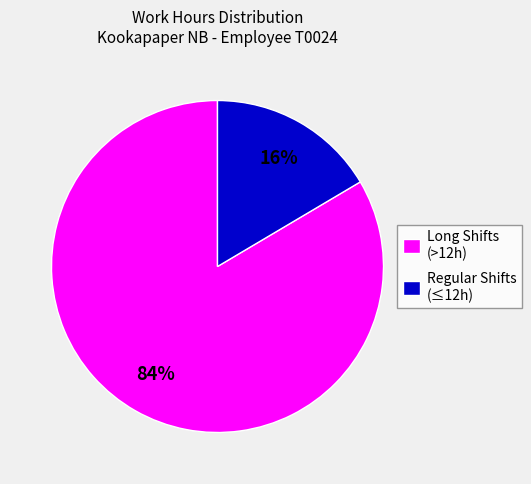

Is the sum of Regular Shifts (≤12h) and Long Shifts (>12h) greater than half?

Yes